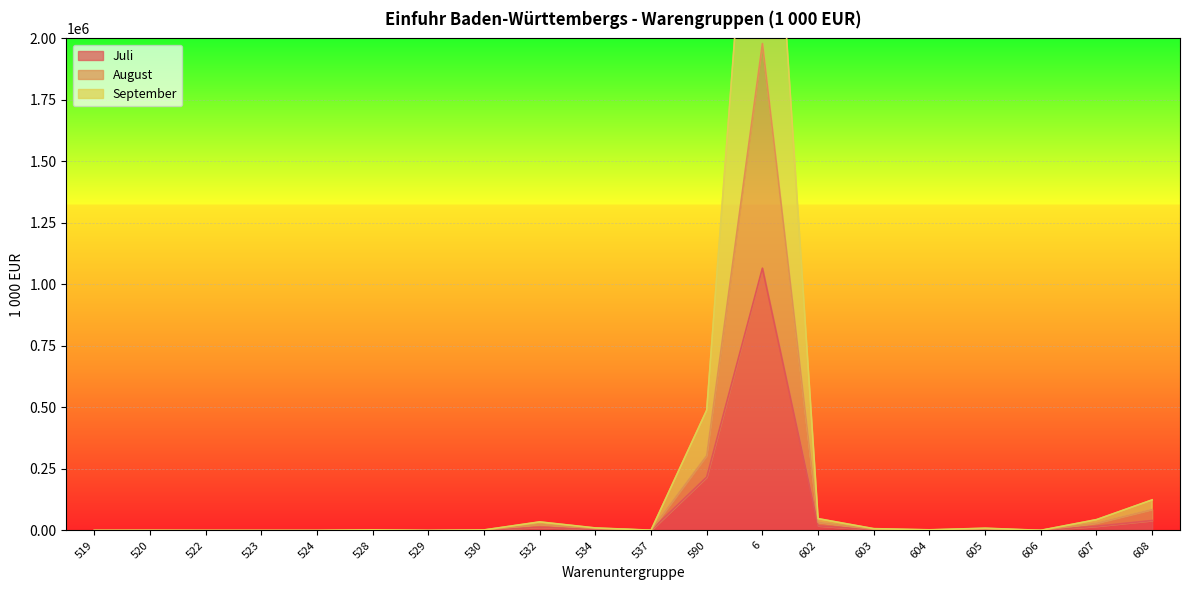

At 522, list the series in order from largest to smallest.

Juli, August, September